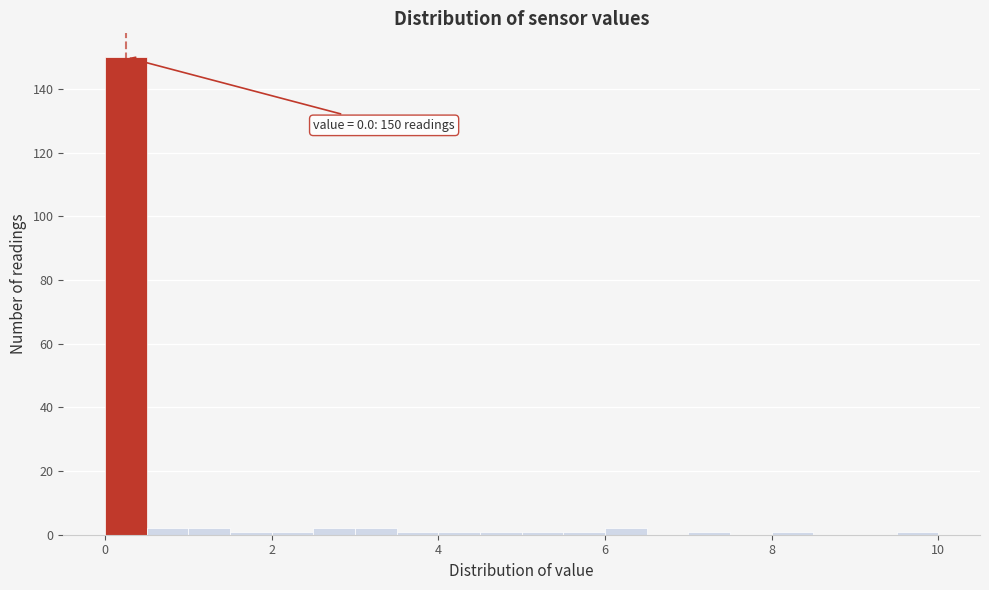

Read against the x-axis, roughly where is the centre of the tallest bar?

0.2